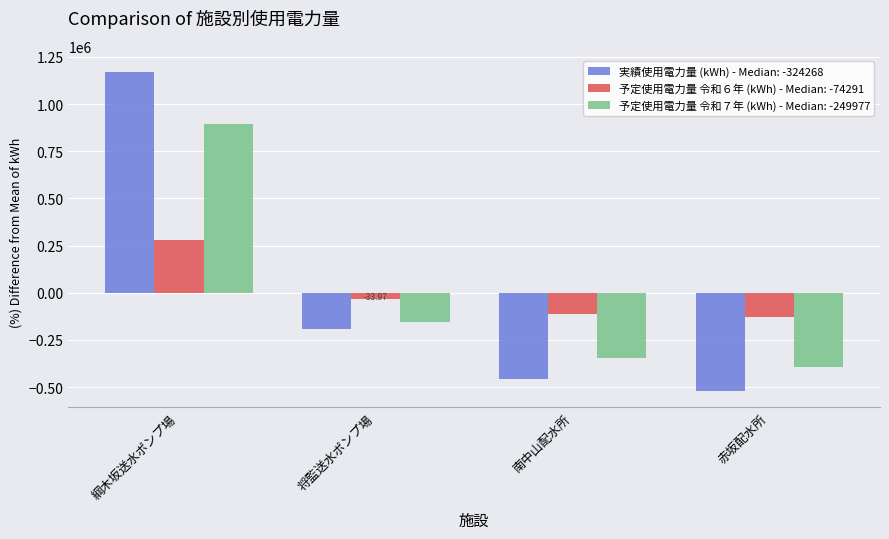

List the series in order of their peak value, lowest first.

予定使用電力量 令和６年 (kWh) - Median: -74291, 予定使用電力量 令和７年 (kWh) - Median: -249977, 実績使用電力量 (kWh) - Median: -324268